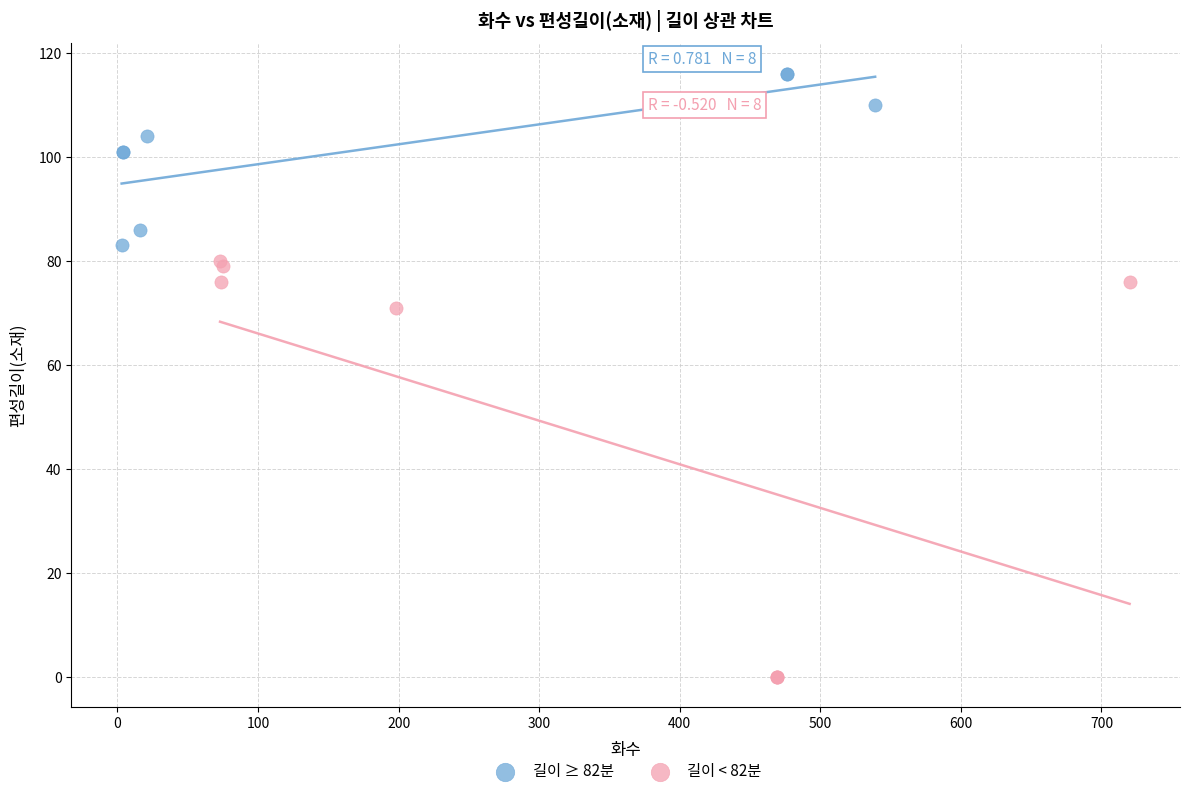

Which series has the widest spread of Y values?

길이 < 82분